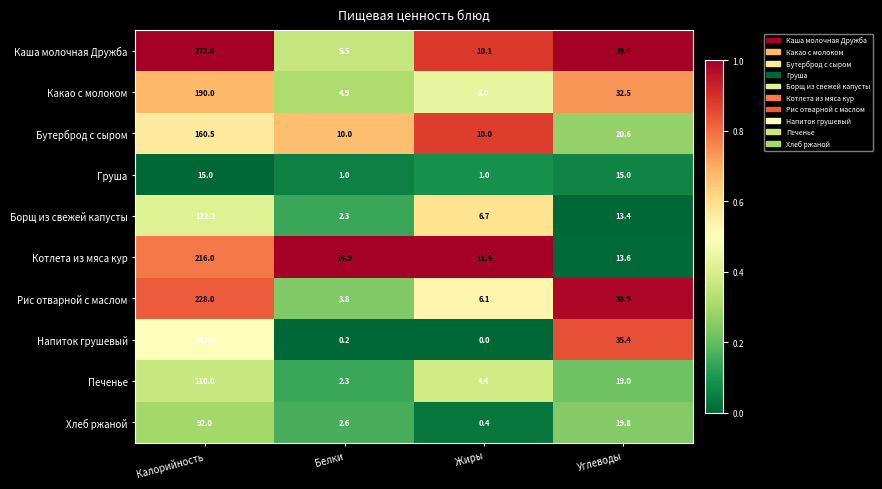

What is the difference between the highest and lowest values at Жиры?

11.4